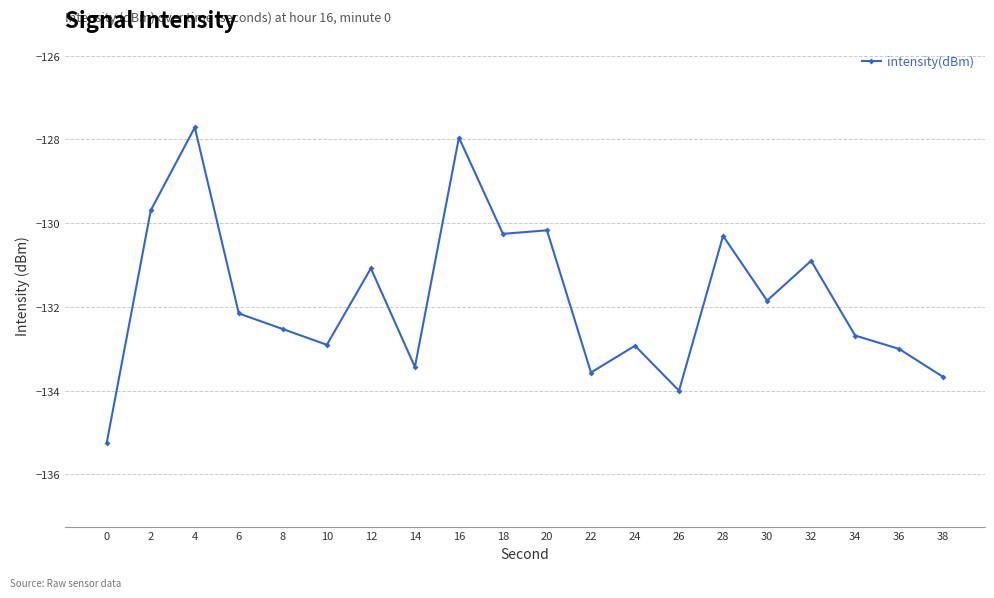

What is the difference between the maximum and minimum values?

7.5